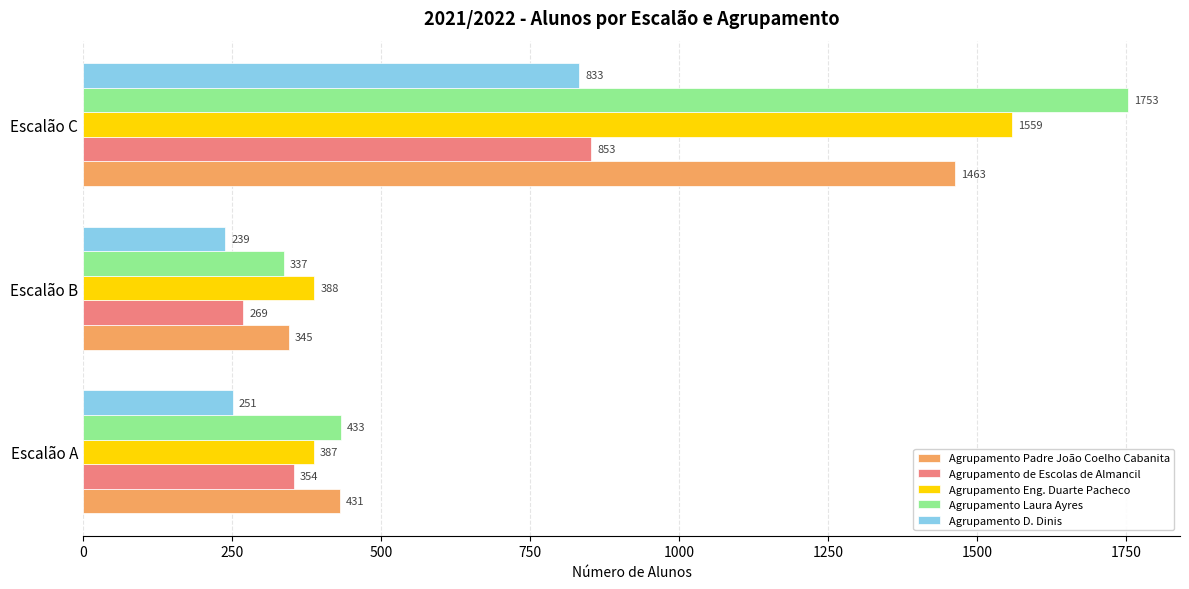

What is the difference between the highest and lowest values at Escalão B?

149